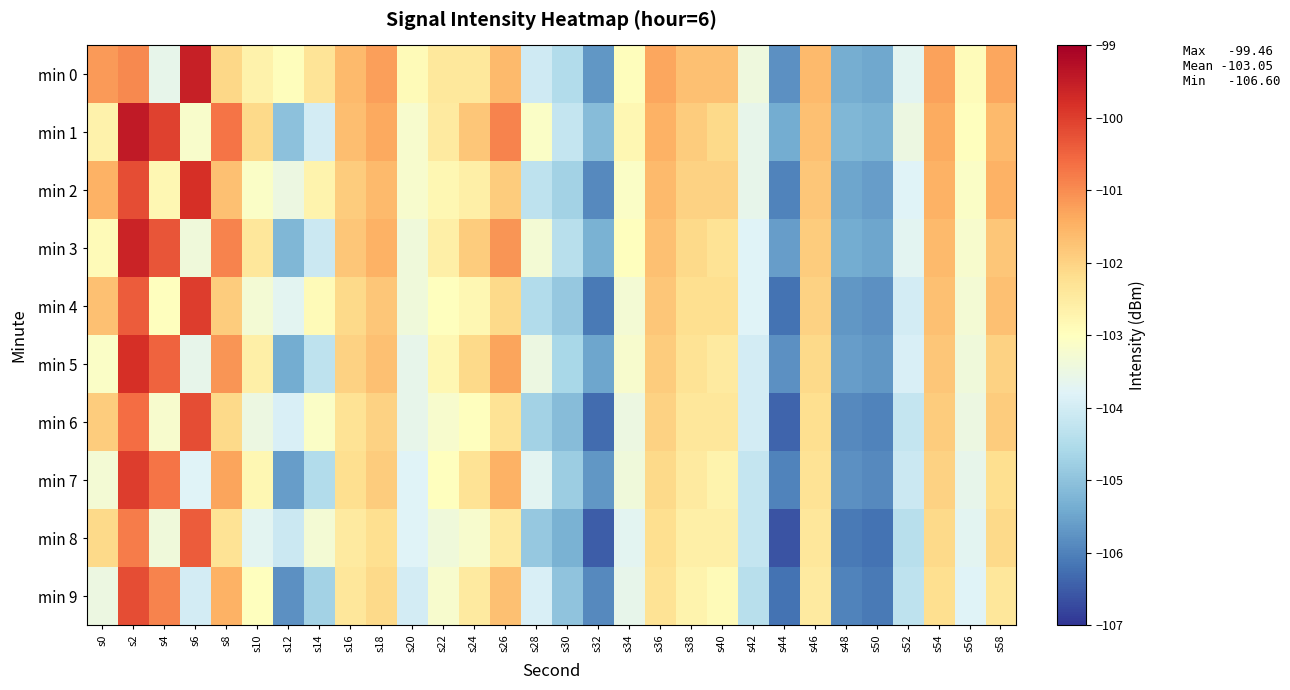

Reading left to right, list all the values displayed in this chart.

min 0: s0=-101.2	s2=-101.0	s4=-103.6	s6=-99.5	s8=-102.1	s10=-102.7	s12=-103.0	s14=-102.3	s16=-101.6	s18=-101.2	s20=-102.9	s22=-102.4	s24=-102.4	s26=-101.6	s28=-104.1	s30=-104.5	s32=-105.7	s34=-103.0	s36=-101.3	s38=-101.7	s40=-101.7	s42=-103.4	s44=-105.8	s46=-101.6	s48=-105.4	s50=-105.5	s52=-103.7	s54=-101.3	s56=-102.9	s58=-101.3
min 1: s0=-102.7	s2=-99.5	s4=-100.0	s6=-103.2	s8=-100.7	s10=-102.1	s12=-105.0	s14=-104.0	s16=-101.7	s18=-101.3	s20=-103.2	s22=-102.5	s24=-101.8	s26=-100.9	s28=-103.1	s30=-104.2	s32=-105.1	s34=-102.8	s36=-101.5	s38=-101.9	s40=-102.1	s42=-103.6	s44=-105.4	s46=-101.7	s48=-105.2	s50=-105.3	s52=-103.5	s54=-101.4	s56=-103.0	s58=-101.6
min 2: s0=-101.5	s2=-100.2	s4=-102.8	s6=-99.8	s8=-101.7	s10=-103.1	s12=-103.5	s14=-102.7	s16=-101.9	s18=-101.6	s20=-103.2	s22=-102.8	s24=-102.6	s26=-101.9	s28=-104.3	s30=-104.7	s32=-105.9	s34=-103.1	s36=-101.6	s38=-102.0	s40=-102.0	s42=-103.6	s44=-106.0	s46=-101.8	s48=-105.5	s50=-105.6	s52=-103.8	s54=-101.5	s56=-103.1	s58=-101.5
min 3: s0=-102.9	s2=-99.6	s4=-100.3	s6=-103.4	s8=-100.9	s10=-102.4	s12=-105.2	s14=-104.1	s16=-101.8	s18=-101.5	s20=-103.4	s22=-102.6	s24=-101.9	s26=-101.1	s28=-103.3	s30=-104.4	s32=-105.3	s34=-103.0	s36=-101.7	s38=-102.1	s40=-102.3	s42=-103.8	s44=-105.6	s46=-101.9	s48=-105.4	s50=-105.5	s52=-103.7	s54=-101.6	s56=-103.2	s58=-101.8
min 4: s0=-101.7	s2=-100.4	s4=-103.0	s6=-100.0	s8=-101.9	s10=-103.3	s12=-103.7	s14=-102.9	s16=-102.1	s18=-101.8	s20=-103.4	s22=-103.0	s24=-102.8	s26=-102.1	s28=-104.5	s30=-104.9	s32=-106.1	s34=-103.3	s36=-101.8	s38=-102.2	s40=-102.2	s42=-103.8	s44=-106.2	s46=-102.0	s48=-105.7	s50=-105.8	s52=-104.0	s54=-101.7	s56=-103.3	s58=-101.7
min 5: s0=-103.1	s2=-99.8	s4=-100.5	s6=-103.6	s8=-101.1	s10=-102.6	s12=-105.4	s14=-104.3	s16=-102.0	s18=-101.7	s20=-103.6	s22=-102.8	s24=-102.1	s26=-101.3	s28=-103.5	s30=-104.6	s32=-105.5	s34=-103.2	s36=-101.9	s38=-102.3	s40=-102.5	s42=-104.0	s44=-105.8	s46=-102.1	s48=-105.6	s50=-105.7	s52=-103.9	s54=-101.8	s56=-103.4	s58=-102.0
min 6: s0=-101.9	s2=-100.6	s4=-103.2	s6=-100.2	s8=-102.1	s10=-103.5	s12=-103.9	s14=-103.1	s16=-102.3	s18=-102.0	s20=-103.6	s22=-103.2	s24=-103.0	s26=-102.3	s28=-104.7	s30=-105.1	s32=-106.3	s34=-103.5	s36=-102.0	s38=-102.4	s40=-102.4	s42=-104.0	s44=-106.4	s46=-102.2	s48=-105.9	s50=-106.0	s52=-104.2	s54=-101.9	s56=-103.5	s58=-101.9
min 7: s0=-103.3	s2=-100.0	s4=-100.7	s6=-103.8	s8=-101.3	s10=-102.8	s12=-105.6	s14=-104.5	s16=-102.2	s18=-101.9	s20=-103.8	s22=-103.0	s24=-102.3	s26=-101.5	s28=-103.7	s30=-104.8	s32=-105.7	s34=-103.4	s36=-102.1	s38=-102.5	s40=-102.7	s42=-104.2	s44=-106.0	s46=-102.3	s48=-105.8	s50=-105.9	s52=-104.1	s54=-102.0	s56=-103.6	s58=-102.2
min 8: s0=-102.1	s2=-100.8	s4=-103.4	s6=-100.4	s8=-102.3	s10=-103.7	s12=-104.1	s14=-103.3	s16=-102.5	s18=-102.2	s20=-103.8	s22=-103.4	s24=-103.2	s26=-102.5	s28=-104.9	s30=-105.3	s32=-106.5	s34=-103.7	s36=-102.2	s38=-102.6	s40=-102.6	s42=-104.2	s44=-106.6	s46=-102.4	s48=-106.1	s50=-106.2	s52=-104.4	s54=-102.1	s56=-103.7	s58=-102.1
min 9: s0=-103.5	s2=-100.2	s4=-100.9	s6=-104.0	s8=-101.5	s10=-103.0	s12=-105.8	s14=-104.7	s16=-102.4	s18=-102.1	s20=-104.0	s22=-103.2	s24=-102.5	s26=-101.7	s28=-103.9	s30=-105.0	s32=-105.9	s34=-103.6	s36=-102.3	s38=-102.7	s40=-102.9	s42=-104.4	s44=-106.2	s46=-102.5	s48=-106.0	s50=-106.1	s52=-104.3	s54=-102.2	s56=-103.8	s58=-102.4